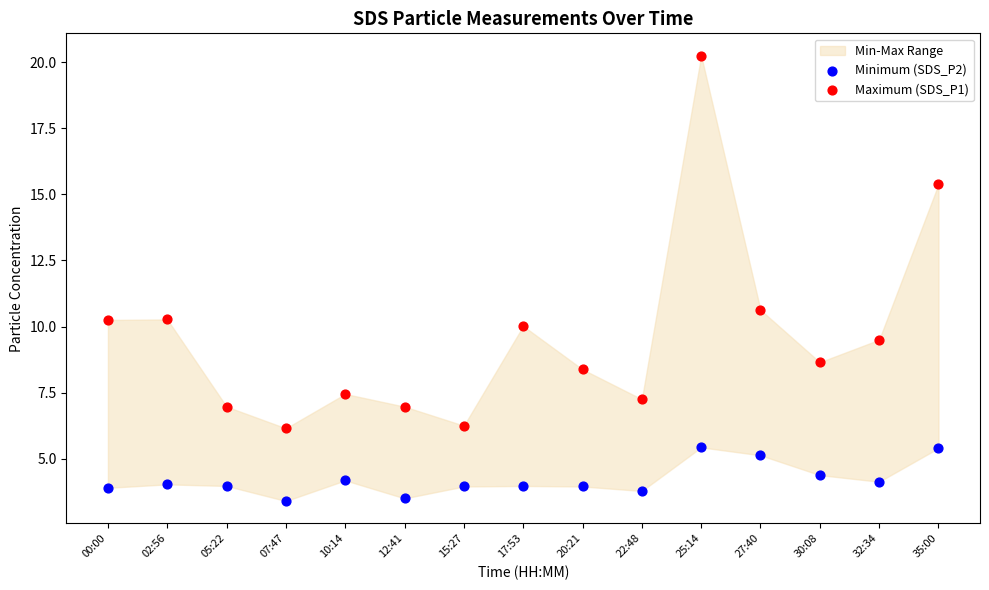

Across all series, what Y value is closest to 11?

10.6